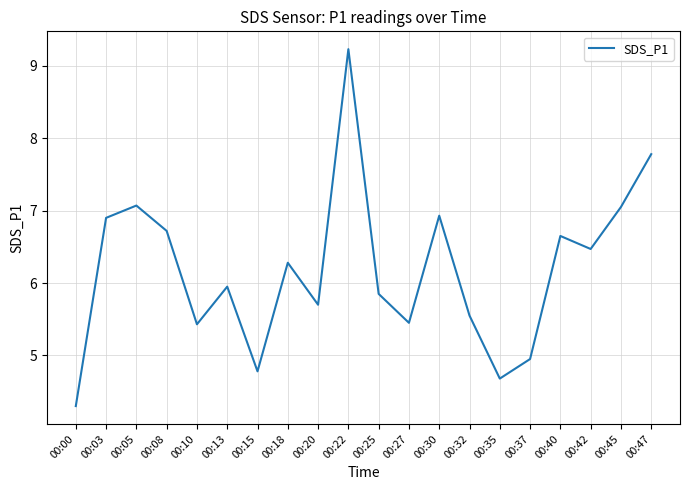

What is the maximum value shown in the chart?

9.2